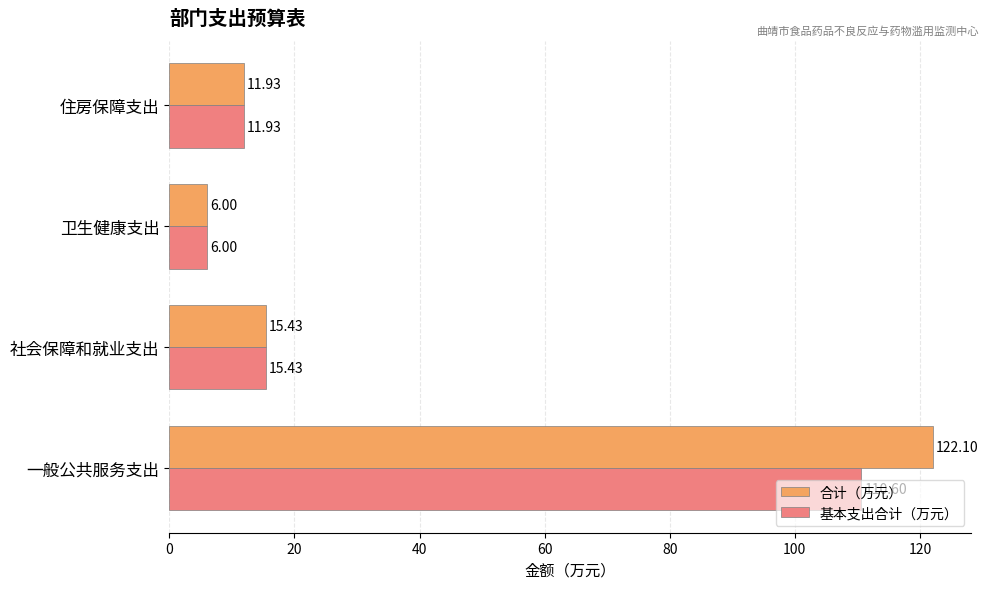

Rank the categories by 基本支出合计（万元） value from lowest to highest.

卫生健康支出, 住房保障支出, 社会保障和就业支出, 一般公共服务支出